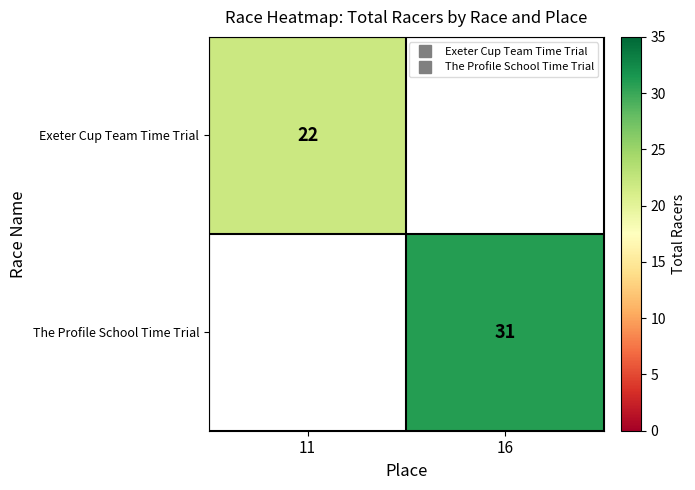

Is the value of Exeter Cup Team Time Trial at 11 greater than the value of The Profile School Time Trial at 16?

No